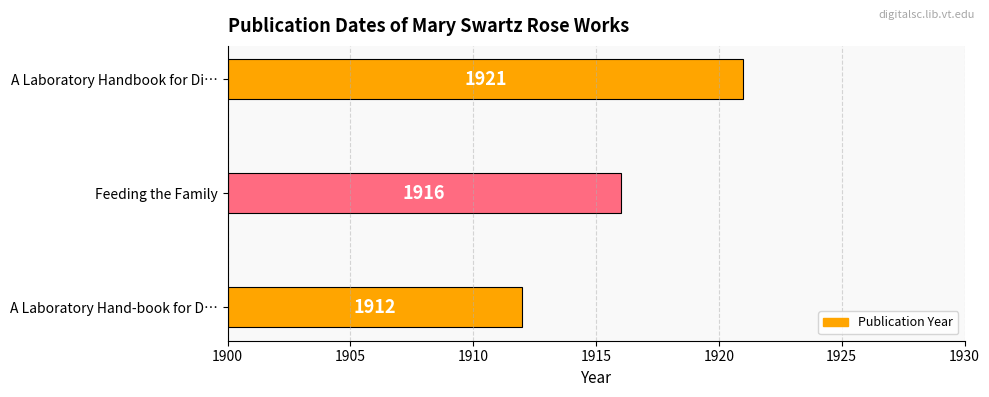

Which has a higher value, A Laboratory Hand-book for D… or Feeding the Family?

Feeding the Family